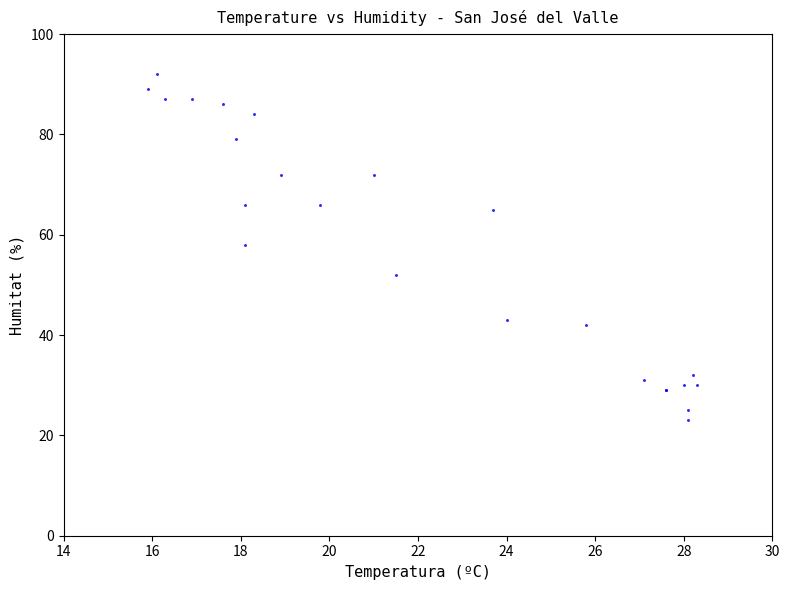

What Y value in the scatter plot is closest to 57?

58